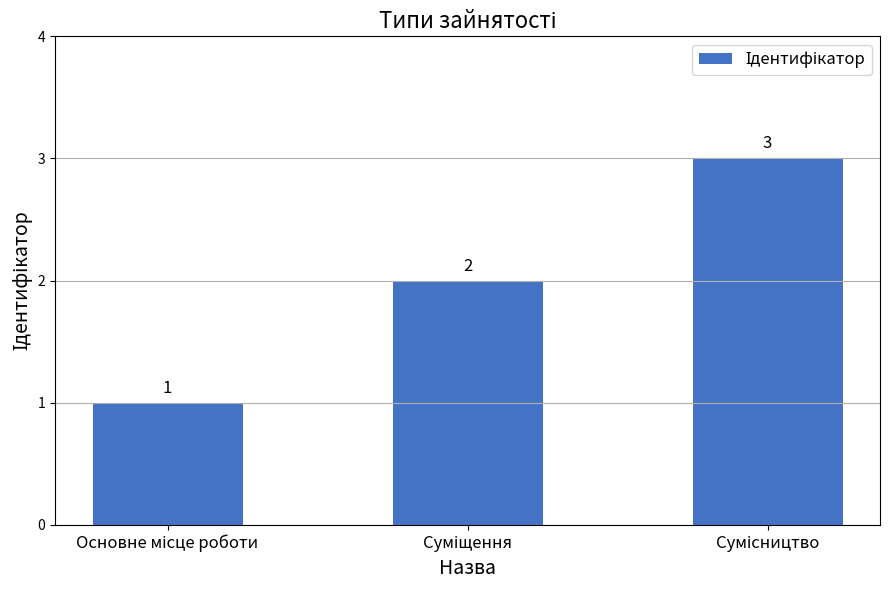

What is the difference between the maximum and minimum values?

2